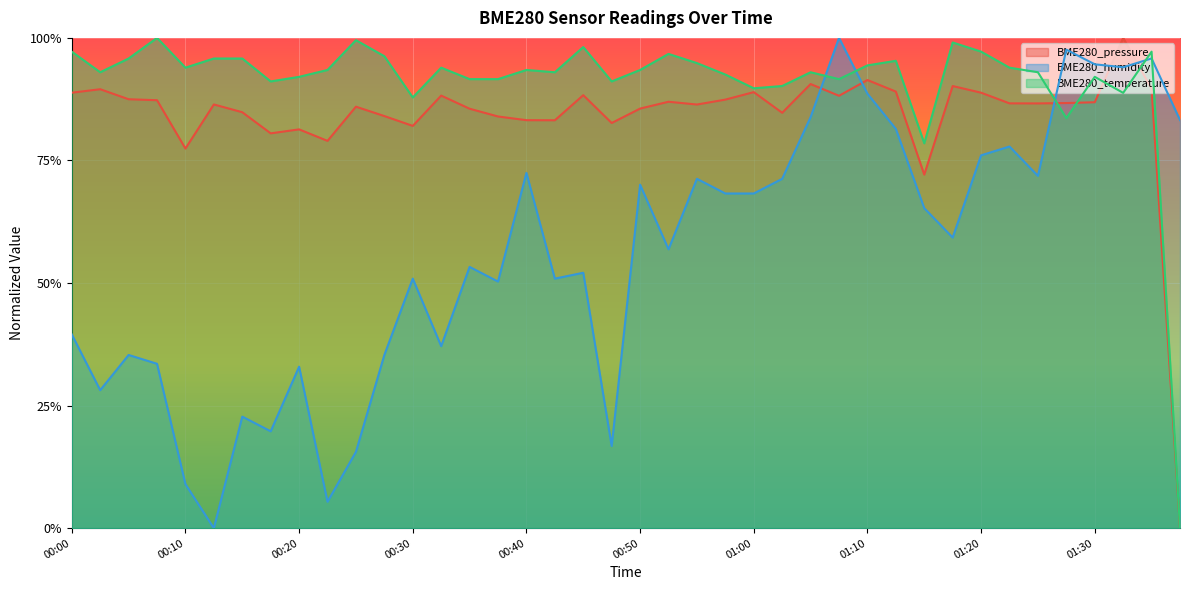

Rank the series at 01:20 from lowest to highest value.

BME280_humidity, BME280_pressure, BME280_temperature